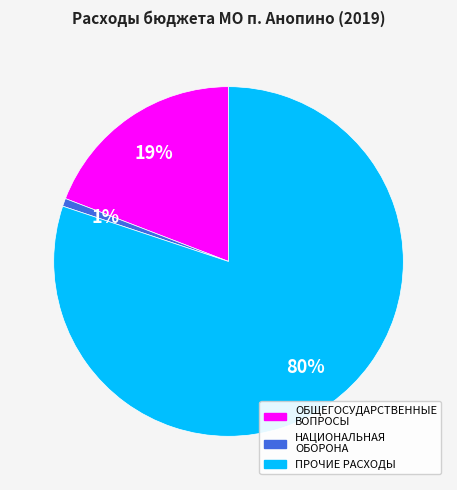

Is there a majority slice in this chart?

Yes